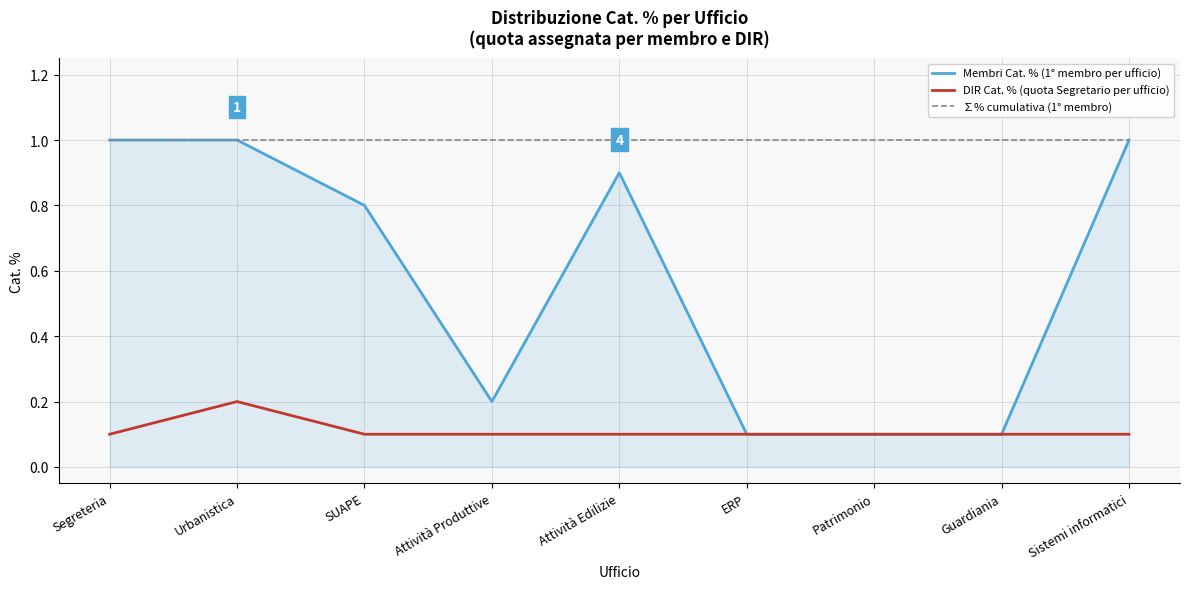

Which series has the largest total across all categories?

∑% cumulativa (1° membro)